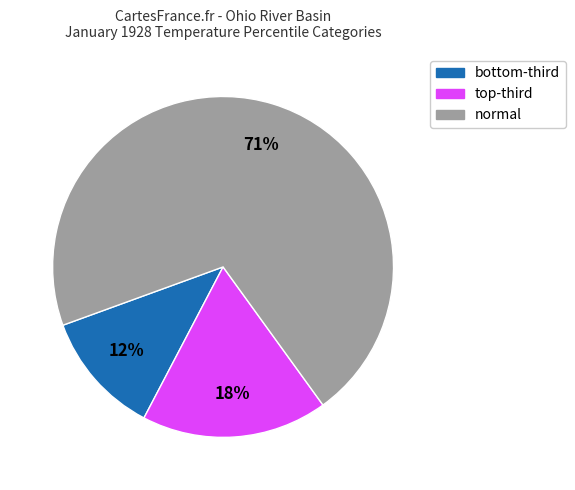

Is there any slice that represents more than half of the pie?

Yes